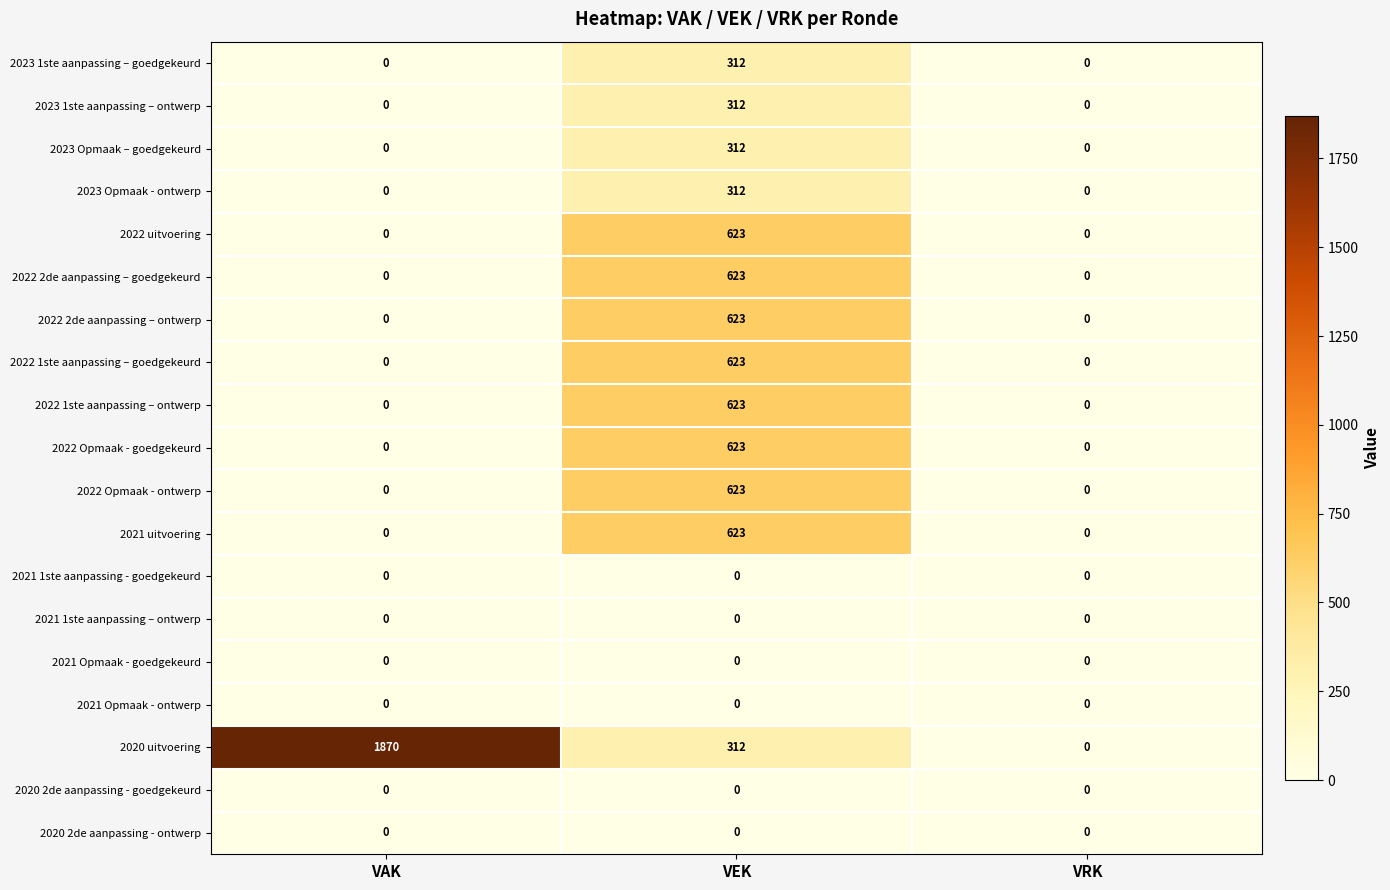

Read the 2020 uitvoering value at VEK, to the nearest 50.

300